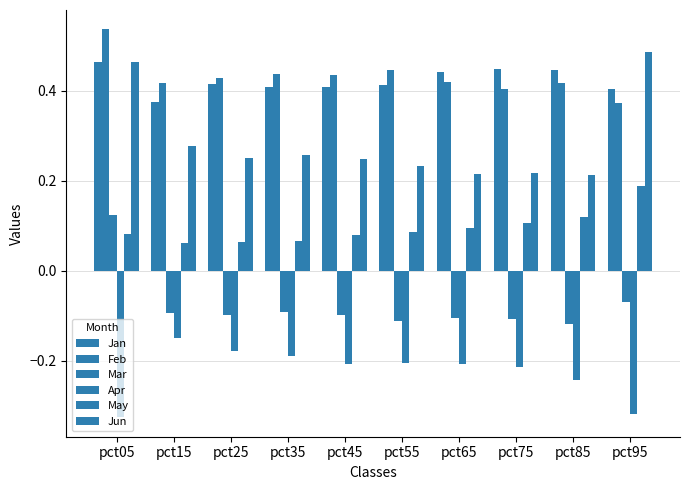

Reading left to right, list all the values displayed in this chart.

Jan: pct05=0.5	pct15=0.4	pct25=0.4	pct35=0.4	pct45=0.4	pct55=0.4	pct65=0.4	pct75=0.4	pct85=0.4	pct95=0.4
Feb: pct05=0.5	pct15=0.4	pct25=0.4	pct35=0.4	pct45=0.4	pct55=0.4	pct65=0.4	pct75=0.4	pct85=0.4	pct95=0.4
Mar: pct05=0.1	pct15=-0.1	pct25=-0.1	pct35=-0.1	pct45=-0.1	pct55=-0.1	pct65=-0.1	pct75=-0.1	pct85=-0.1	pct95=-0.1
Apr: pct05=-0.3	pct15=-0.1	pct25=-0.2	pct35=-0.2	pct45=-0.2	pct55=-0.2	pct65=-0.2	pct75=-0.2	pct85=-0.2	pct95=-0.3
May: pct05=0.1	pct15=0.1	pct25=0.1	pct35=0.1	pct45=0.1	pct55=0.1	pct65=0.1	pct75=0.1	pct85=0.1	pct95=0.2
Jun: pct05=0.5	pct15=0.3	pct25=0.3	pct35=0.3	pct45=0.2	pct55=0.2	pct65=0.2	pct75=0.2	pct85=0.2	pct95=0.5